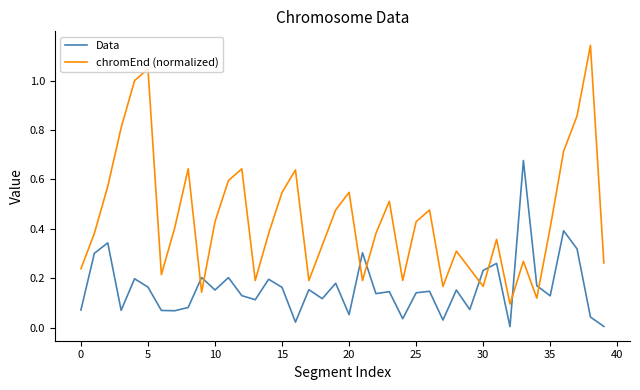

Which series has the widest spread of values?

chromEnd (normalized)